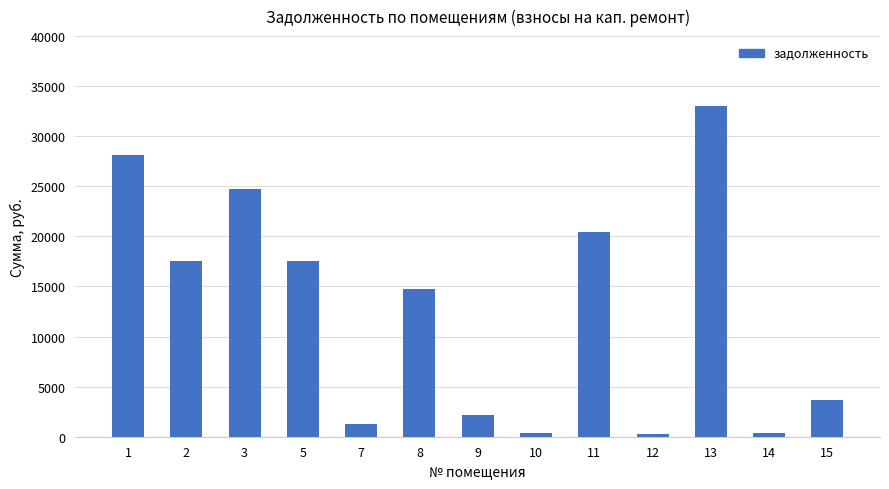

Which has a higher value, 10 or 2?

2